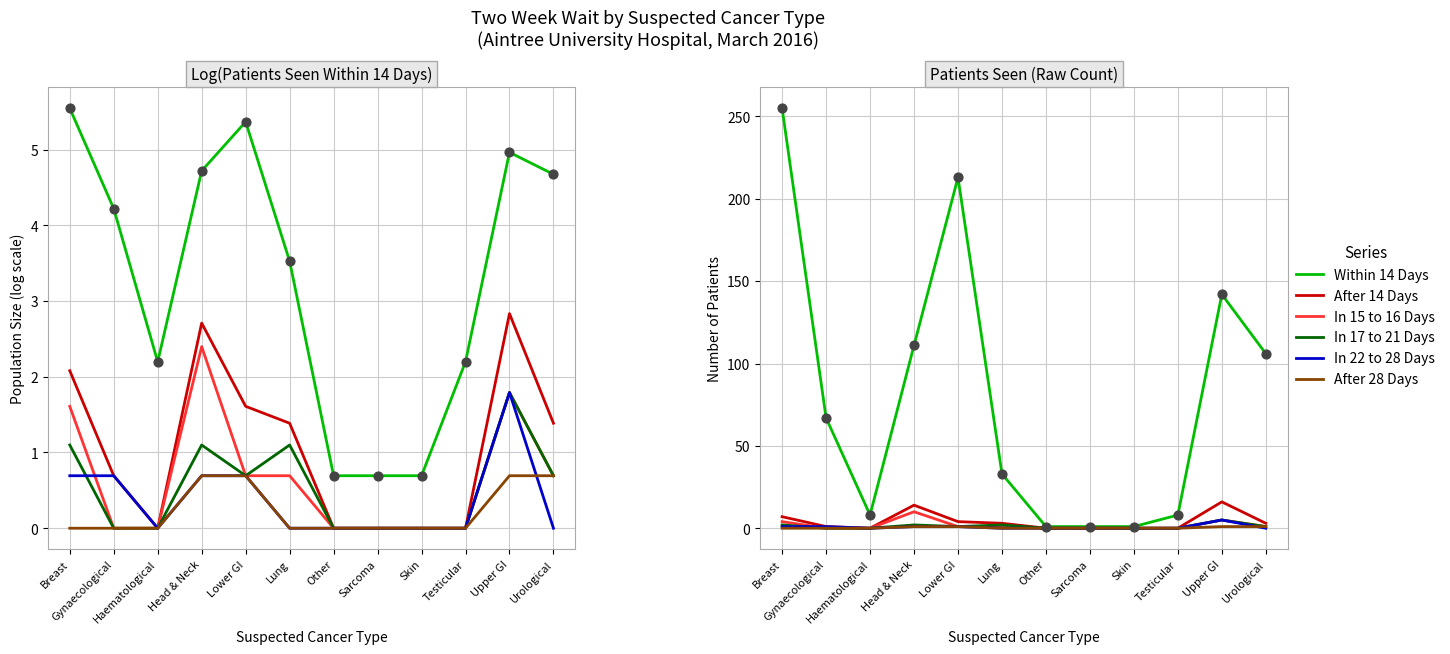

At which category is the sum across all series the highest?

Breast